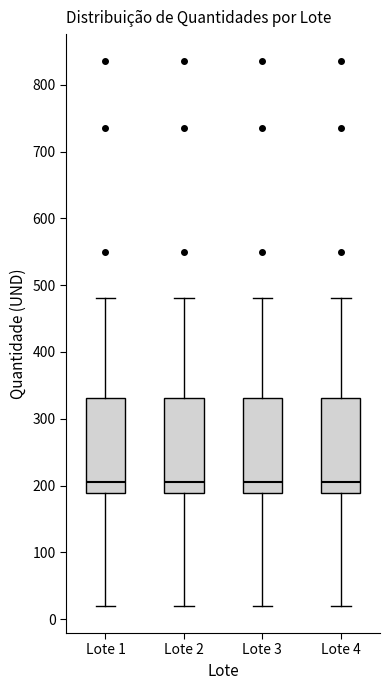

Reading left to right, read every box against the y-axis: the position of its median line, the range the box covers, and the ends of its whiskers. The values are not printed on the chart, so give them approximately, as read against the axis.

Lote 1: median 210, box 190 to 330, whiskers 20 to 480
Lote 2: median 210, box 190 to 330, whiskers 20 to 480
Lote 3: median 210, box 190 to 330, whiskers 20 to 480
Lote 4: median 210, box 190 to 330, whiskers 20 to 480